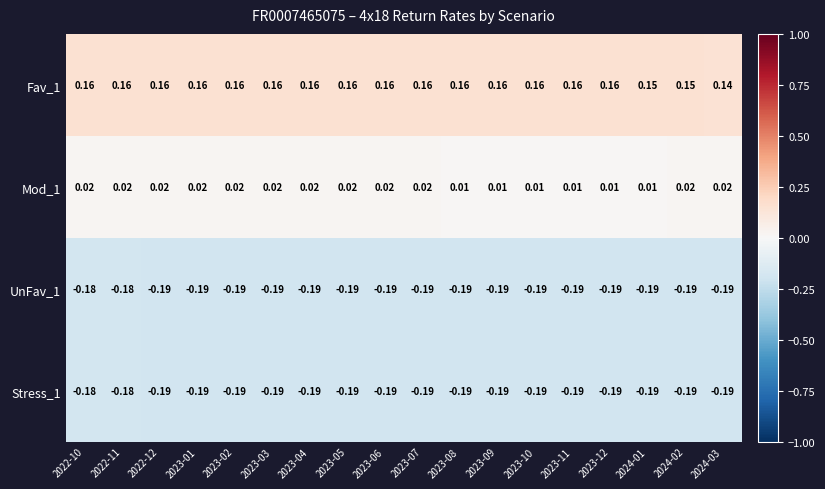

Is the value of Mod_1 at 2024-01 greater than the value of UnFav_1 at 2024-02?

Yes